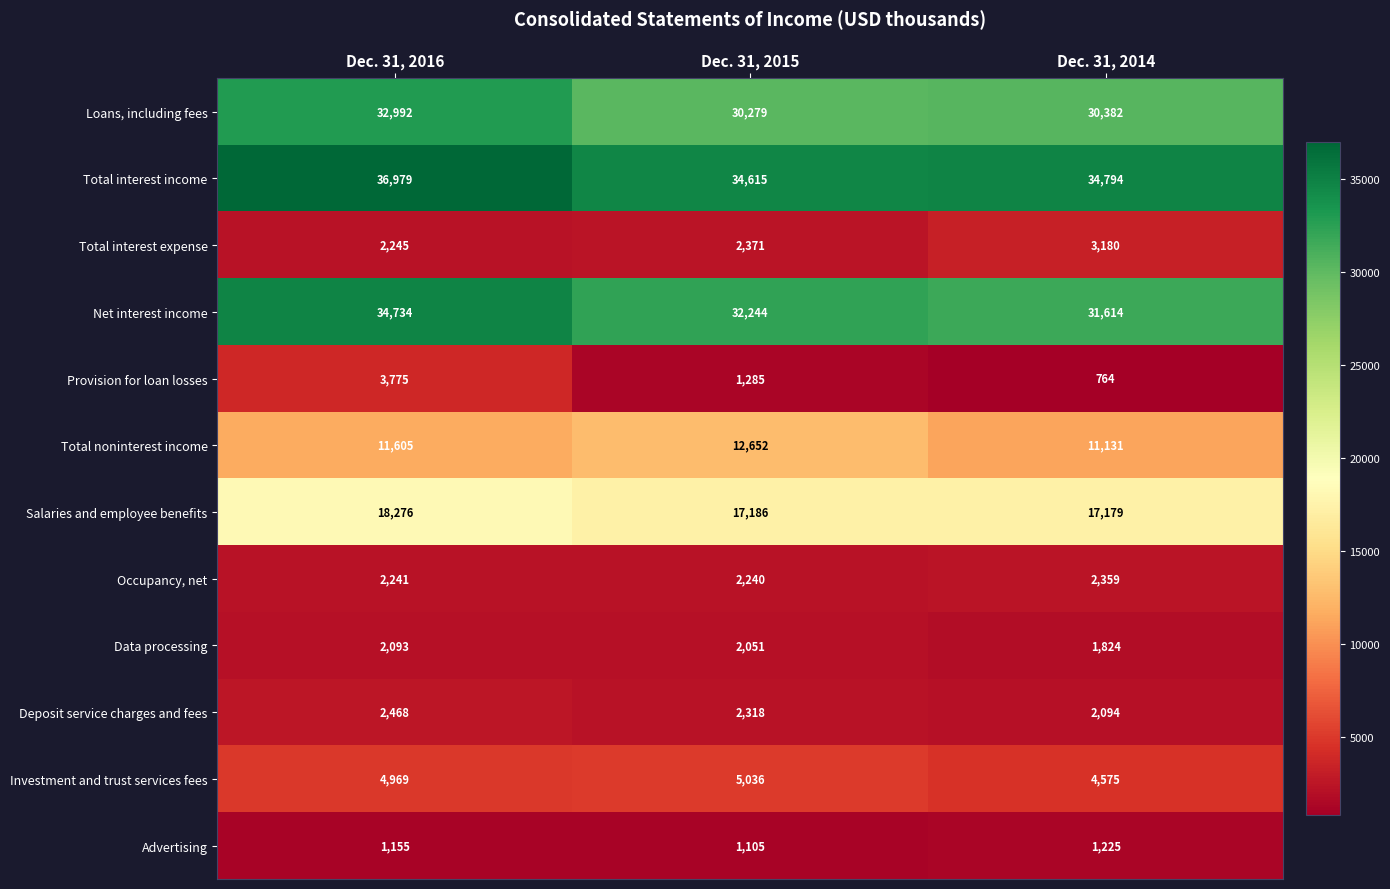

Count the number of data series in this chart.

12